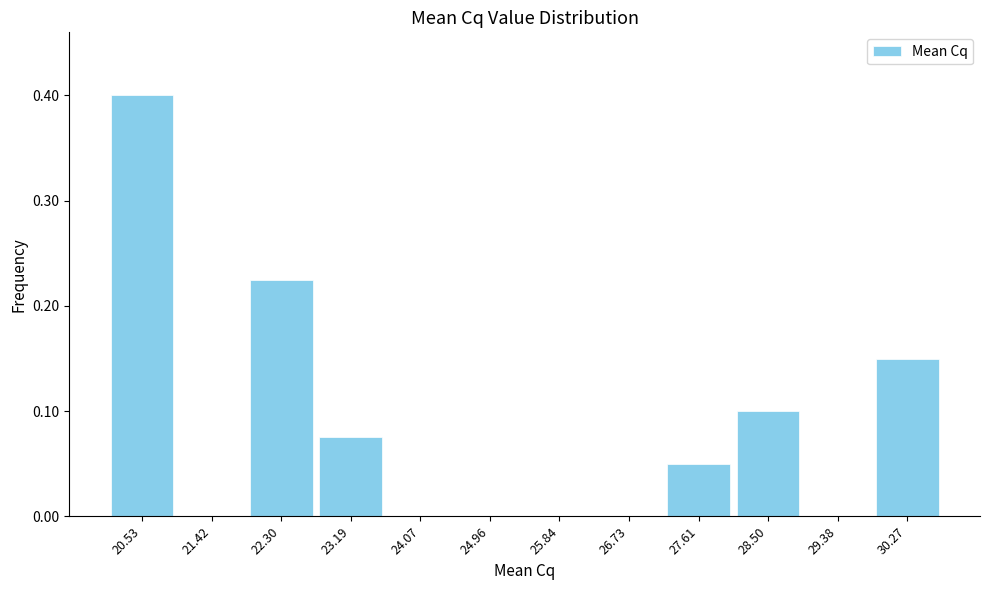

Reading left to right, list every bar in this chart as the range it spans on the x-axis followed by its height. Neither the bar edges nor the heights are printed on the chart, so give them approximately, as read against the axes.

20.1 to 21.0: 0.40
21.0 to 21.9: 0
21.9 to 22.7: 0.23
22.7 to 23.6: 0.08
23.6 to 24.5: 0
24.5 to 25.4: 0
25.4 to 26.3: 0
26.3 to 27.2: 0
27.2 to 28.1: 0.05
28.1 to 28.9: 0.10
28.9 to 29.8: 0
29.8 to 30.7: 0.15